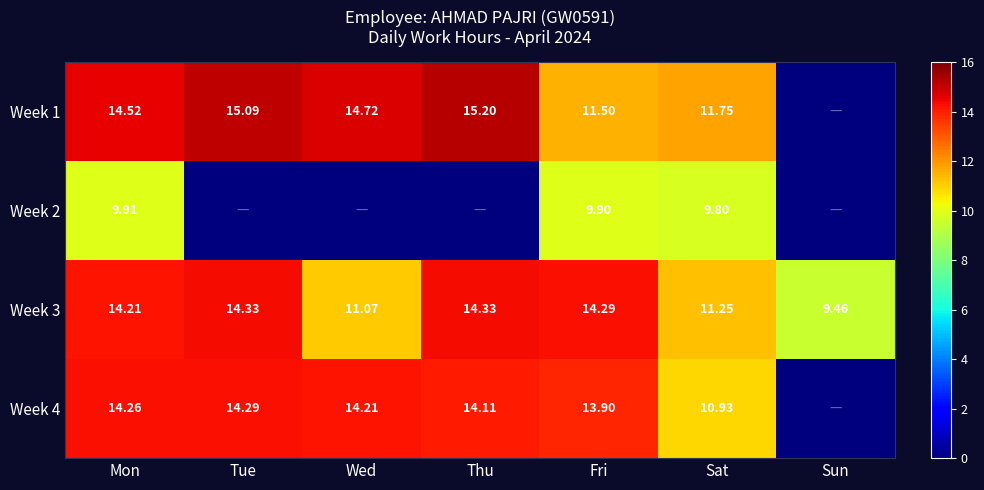

Where is Week 3 nearest to the value 11?

Wed